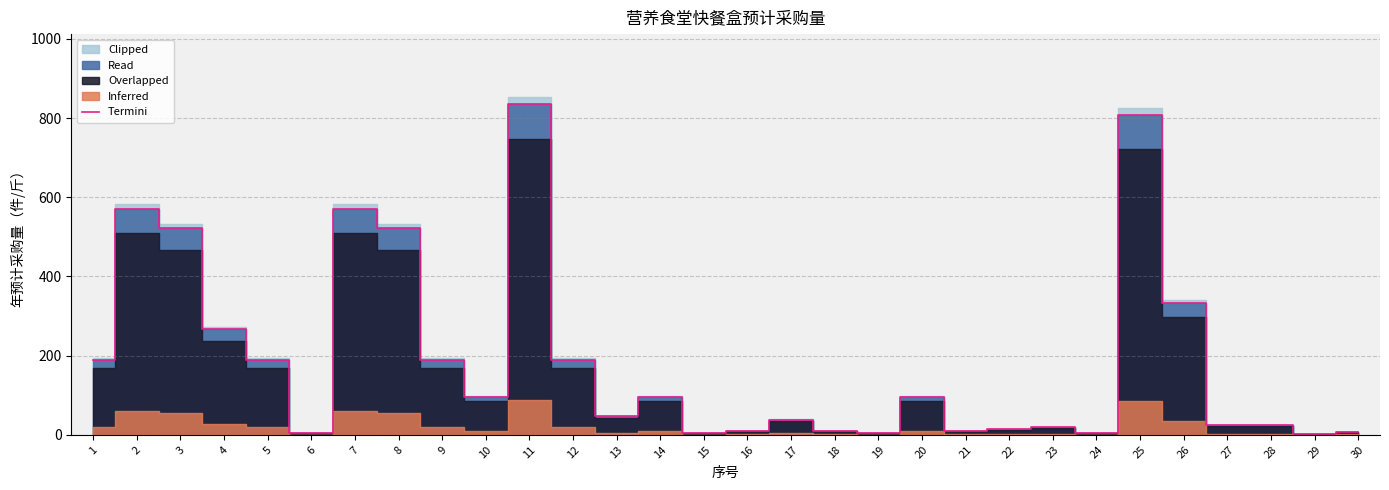

How many points are higher than both their immediate neighbors (excluding endpoints)?

8